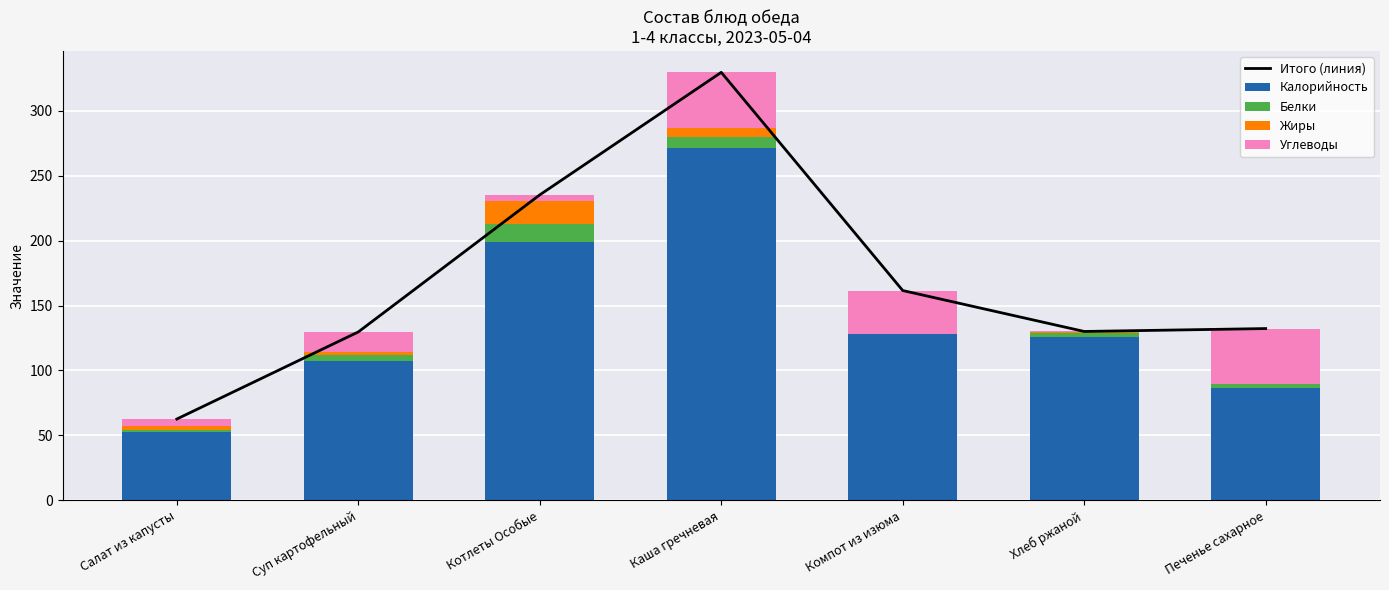

Rank the series by their maximum value, from highest to lowest.

Итого (линия), Калорийность, Углеводы, Жиры, Белки